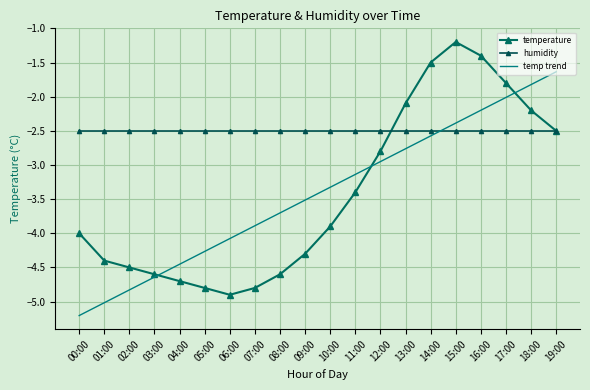

Rank the categories by temp trend value from highest to lowest.

19:00, 18:00, 17:00, 16:00, 15:00, 14:00, 13:00, 12:00, 11:00, 10:00, 09:00, 08:00, 07:00, 06:00, 05:00, 04:00, 03:00, 02:00, 01:00, 00:00